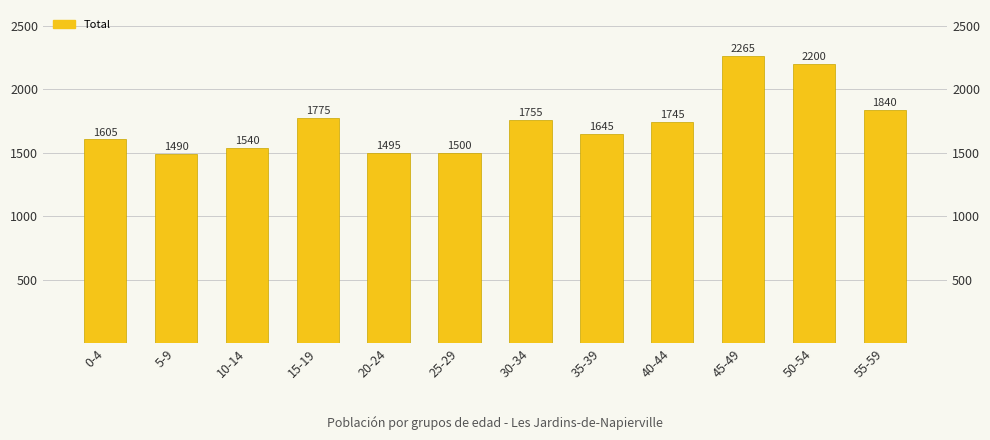

Approximately how many times larger is the value at 35-39 compared to 0-4?

1.0